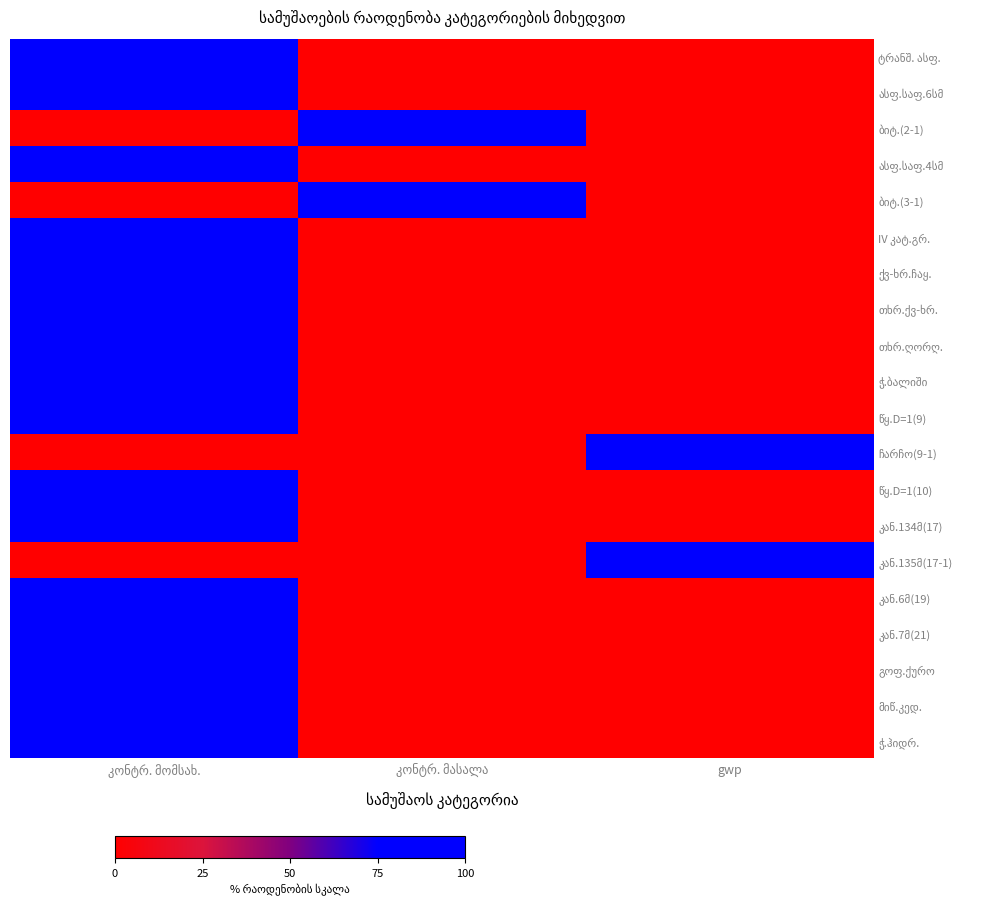

The ტრანშ. ასფ. series shows 50 at კონტრ. მასალა. True or false?

False